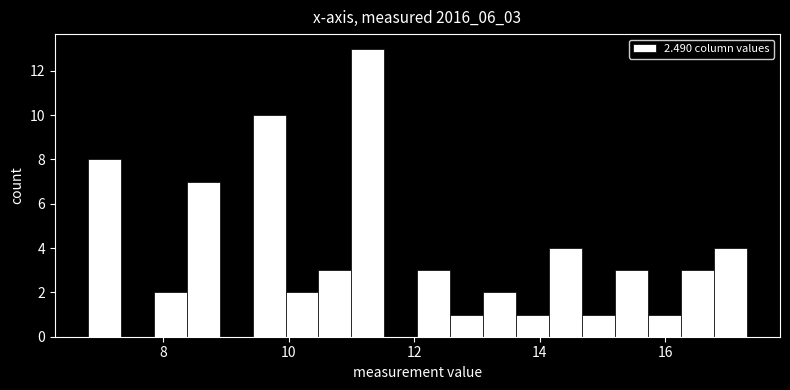

Around what value on the x-axis is the tallest bar? Give the approximate position of its centre, as read against the axis.

11.2